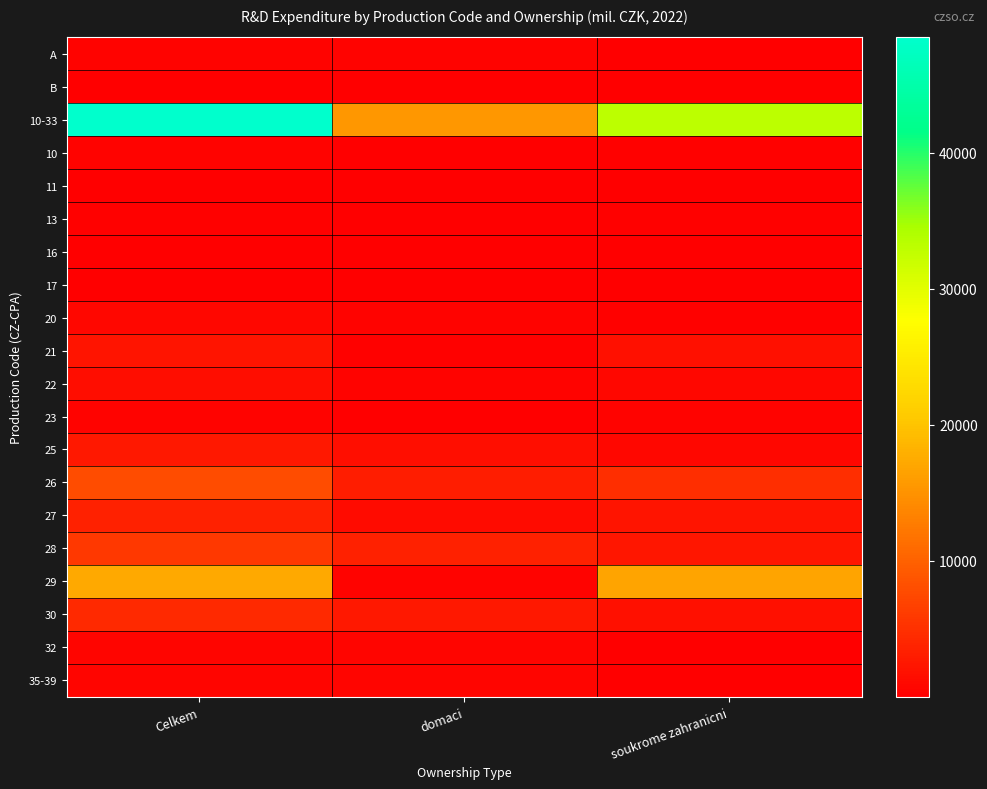

What is the total value across all series at soukrome zahranicni?

66095.5